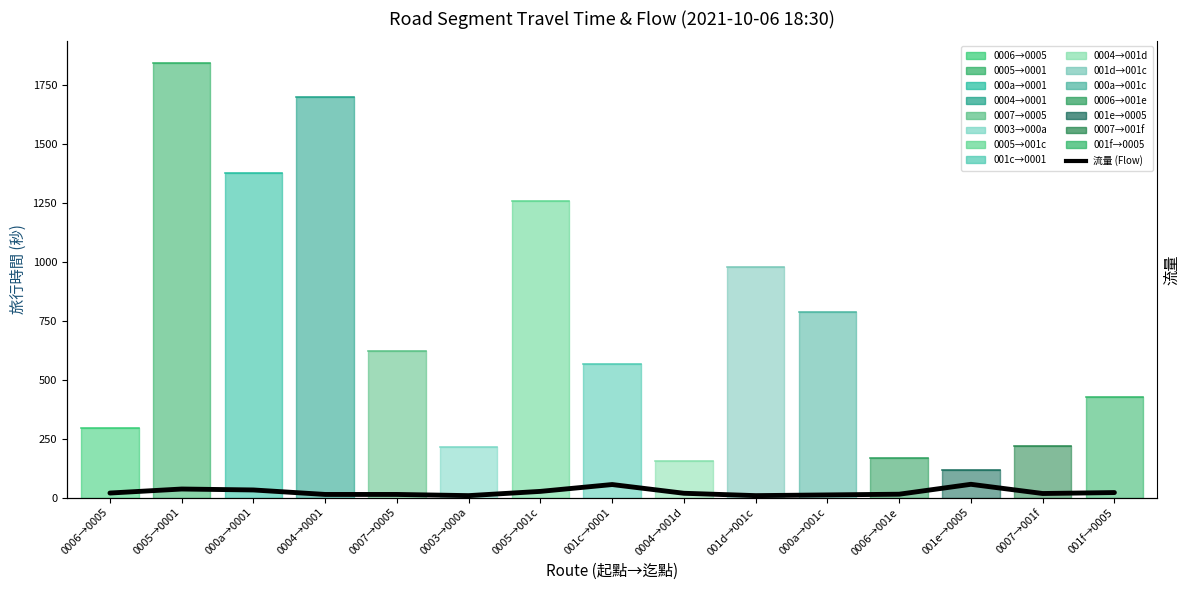

Rank the categories by value from lowest to highest.

0003→000a, 001d→001c, 000a→001c, 0004→0001, 0007→0005, 0006→001e, 0007→001f, 0004→001d, 0006→0005, 001f→0005, 0005→001c, 000a→0001, 0005→0001, 001c→0001, 001e→0005